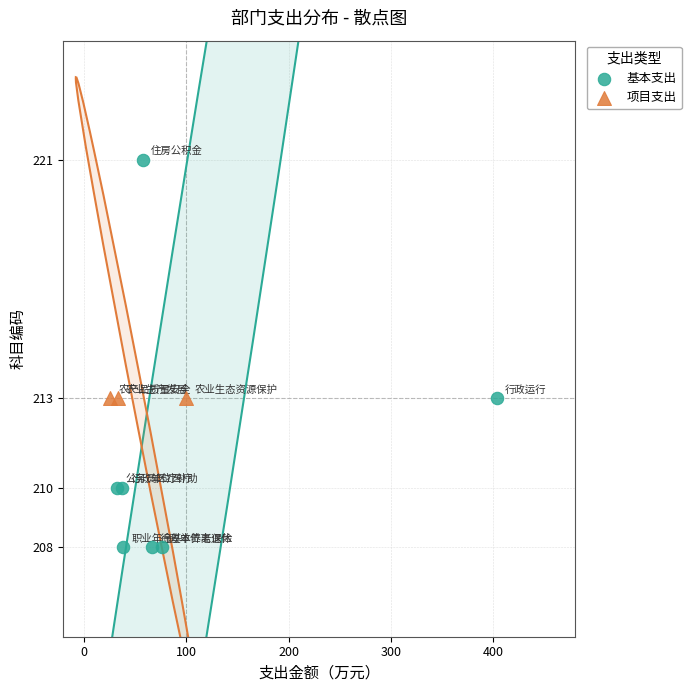

Which series reaches the minimum Y coordinate?

基本支出